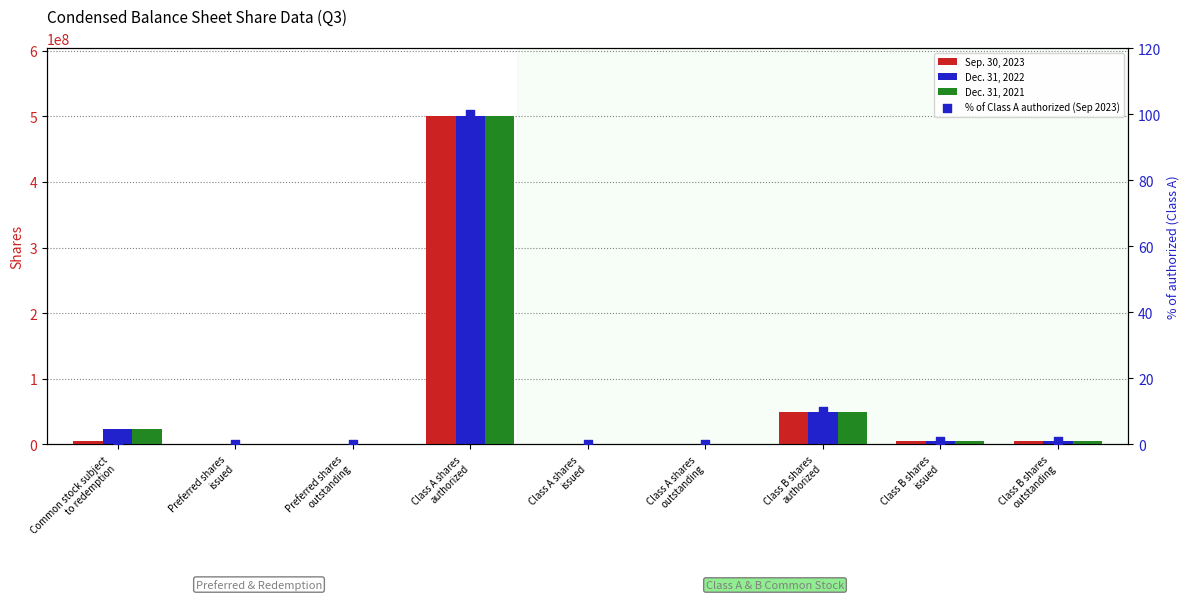

Which series contains the highest Y value?

Sep. 30, 2023